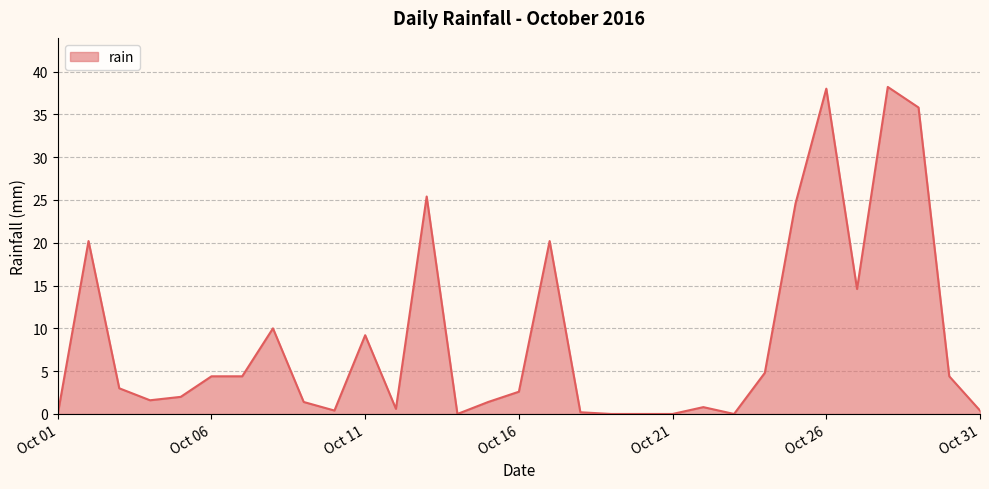

What is the greatest value displayed?

38.2